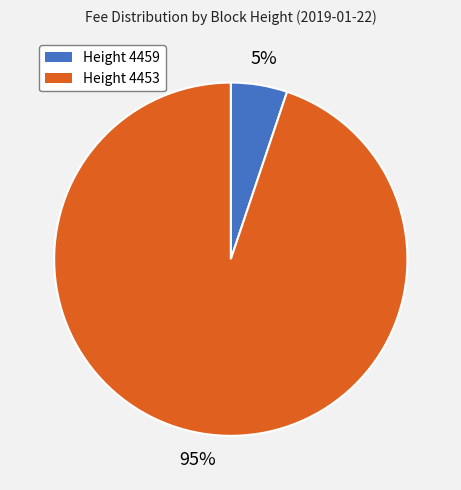

Is there a majority slice in this chart?

Yes